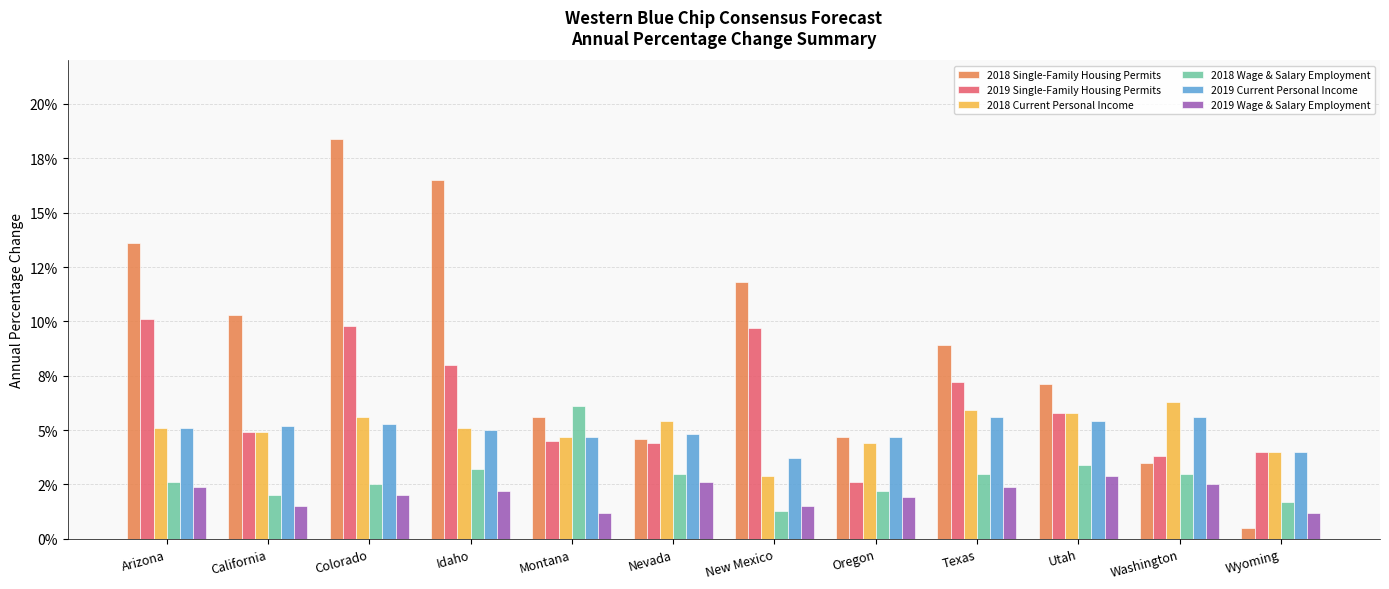

What is the label of the 3rd bar from the right?

Utah